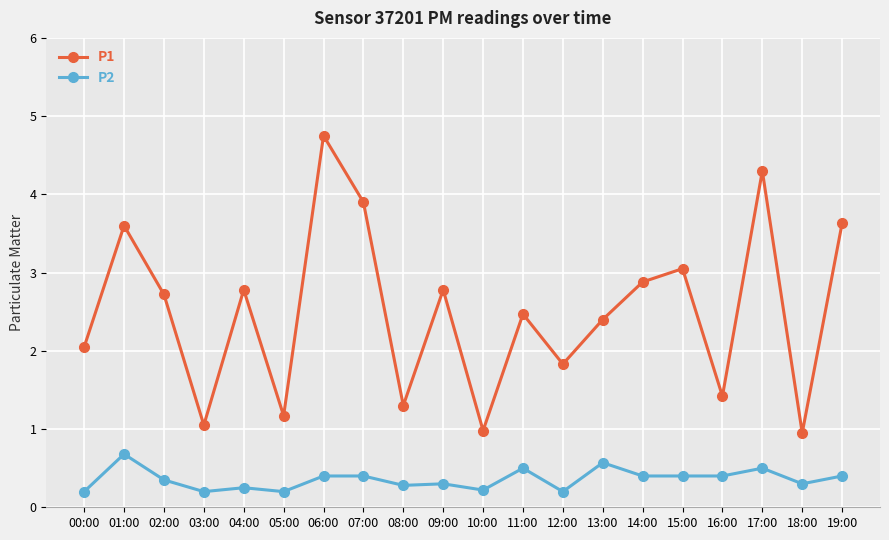

List the series in order of their overall mean, lowest first.

P2, P1